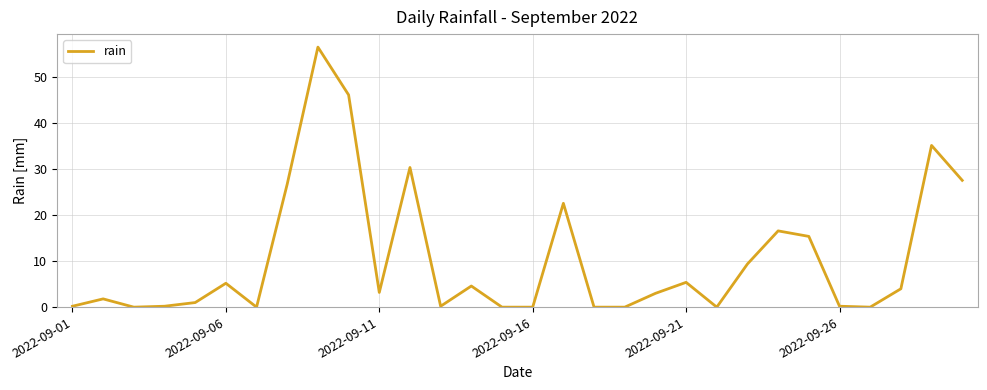

What is the greatest value displayed?

56.6